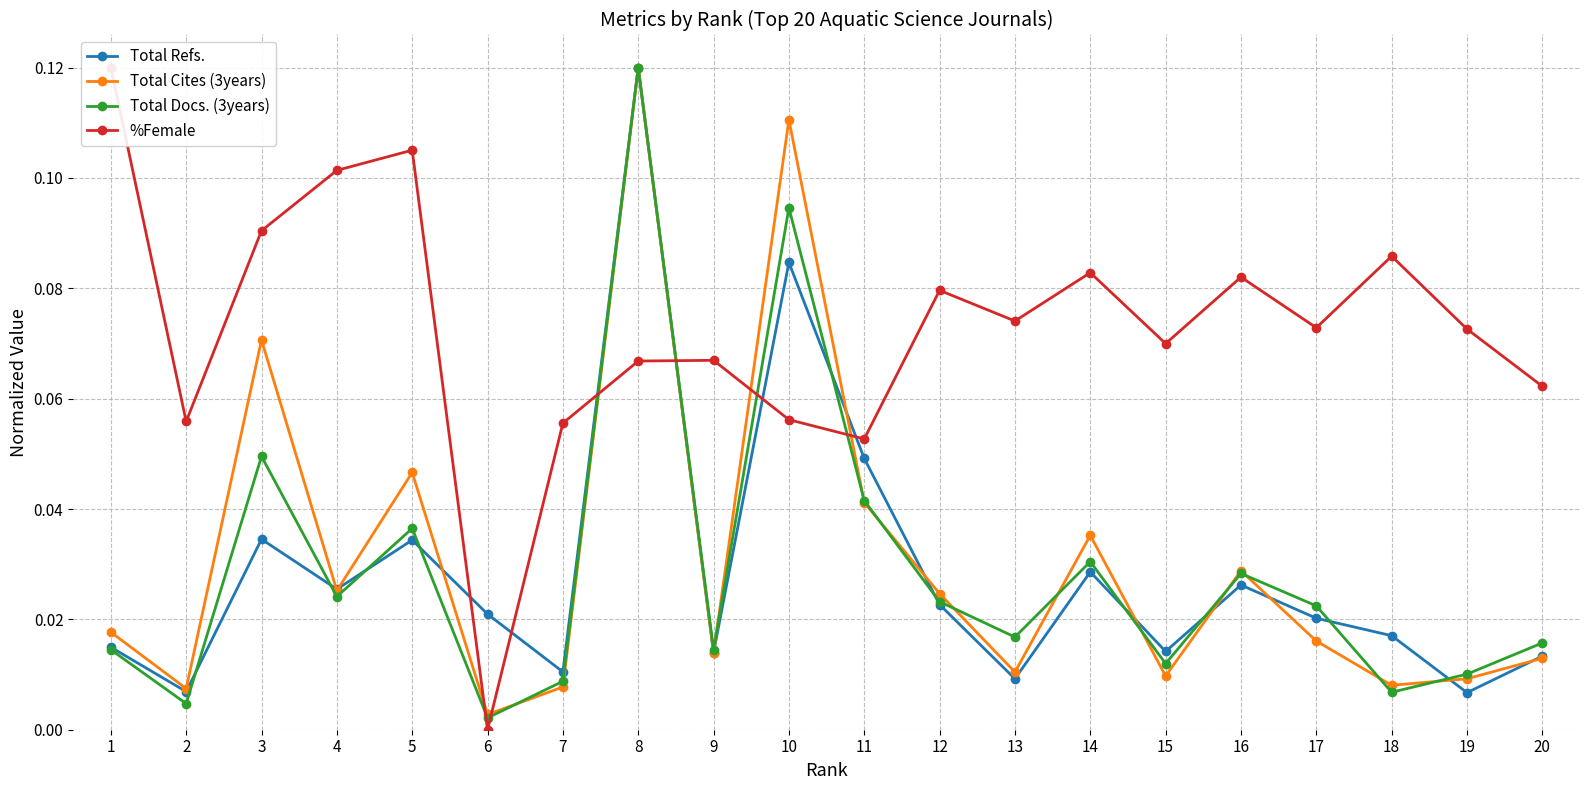

True or false: Total Docs. (3years) has more than 1 points higher than both neighbors.

True